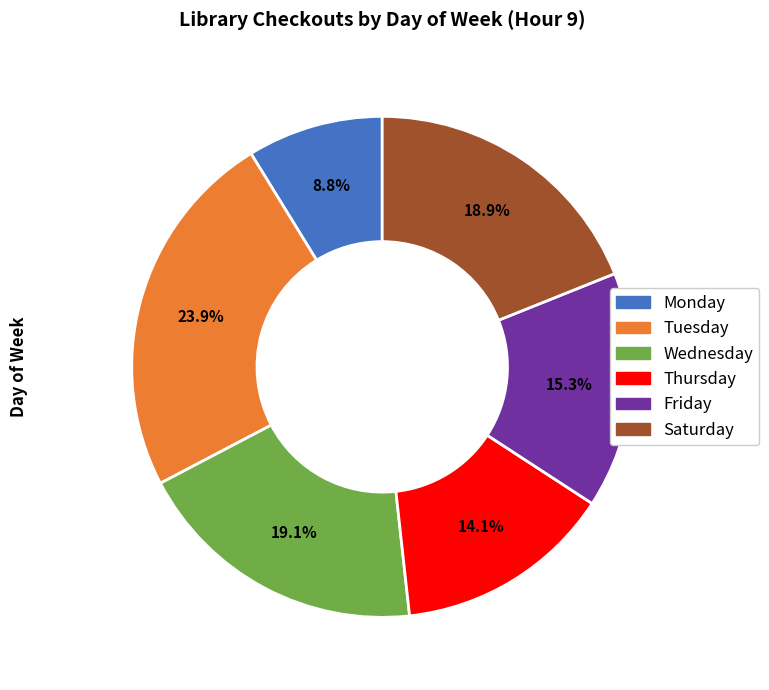

Is there any slice that represents more than half of the pie?

No